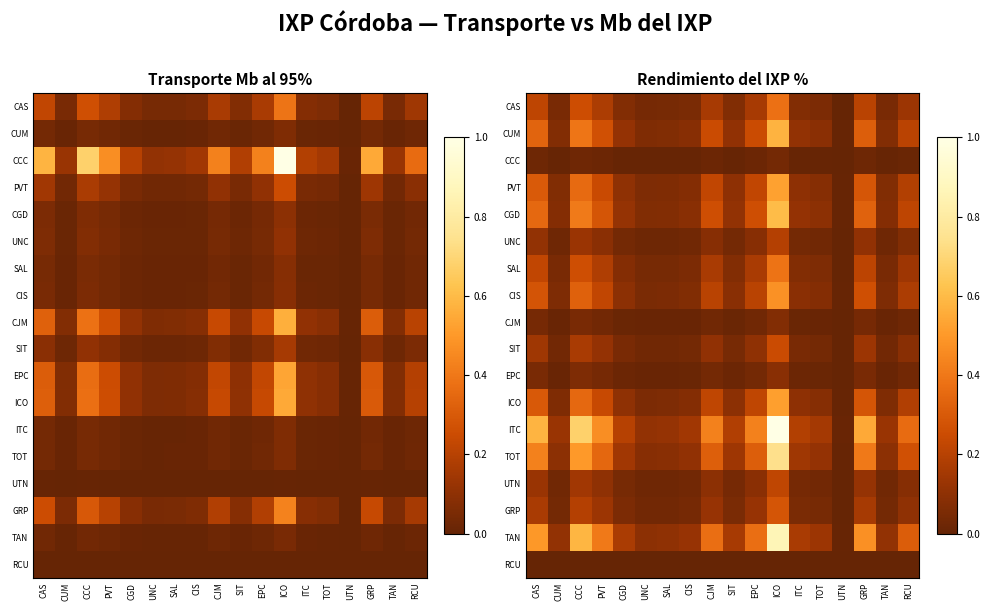

Is it true that RCU equals 0.0 at CAS?

True